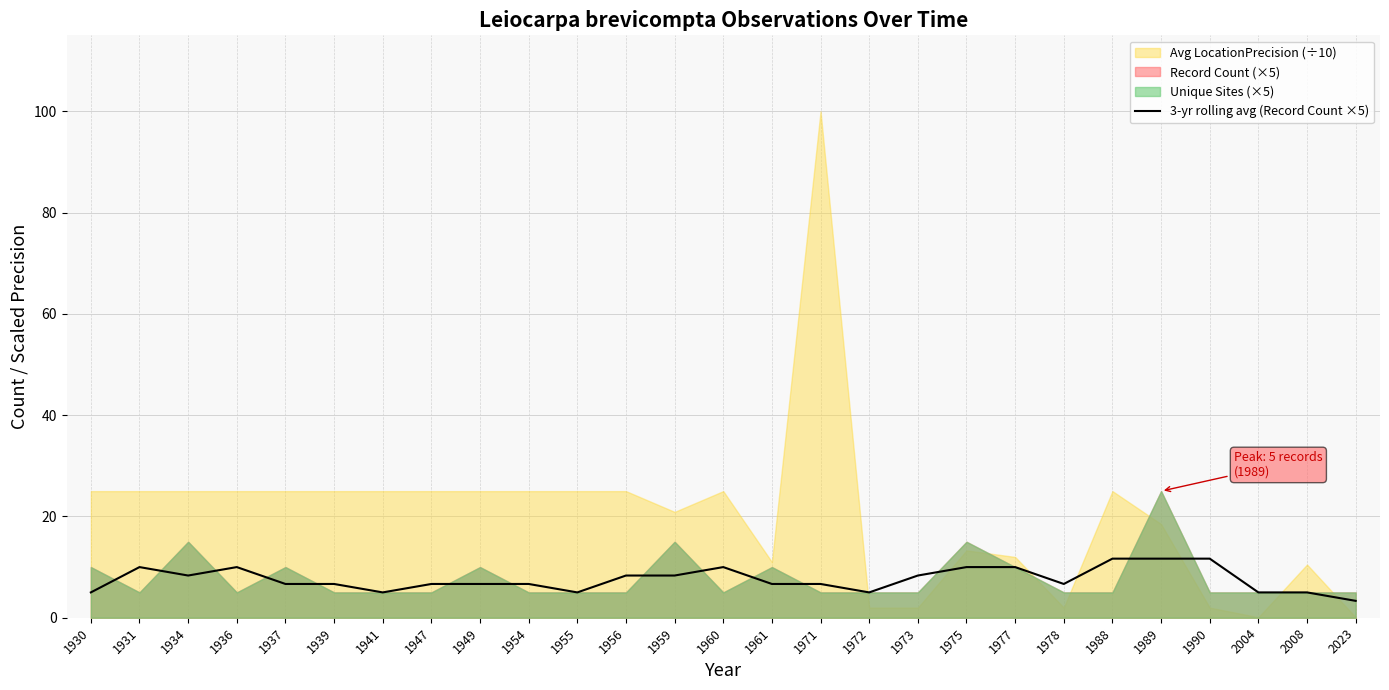

How many values exceed 6?

20